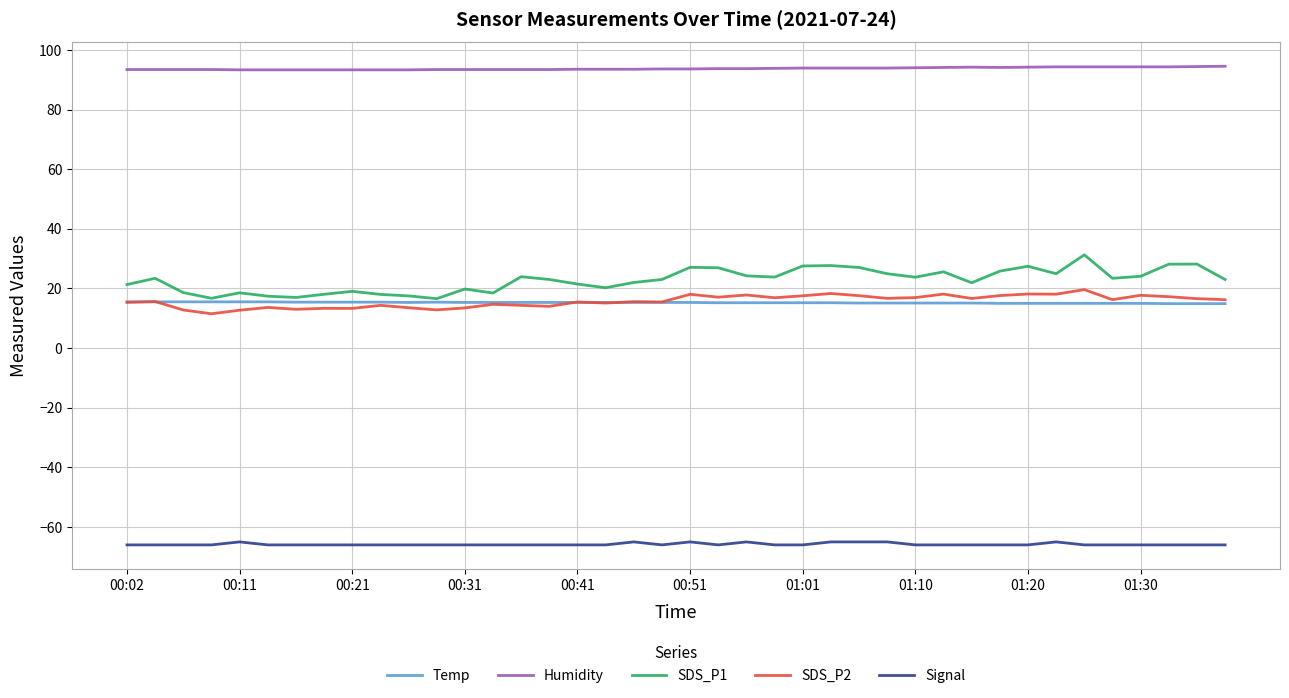

What is the greatest value displayed?

94.5